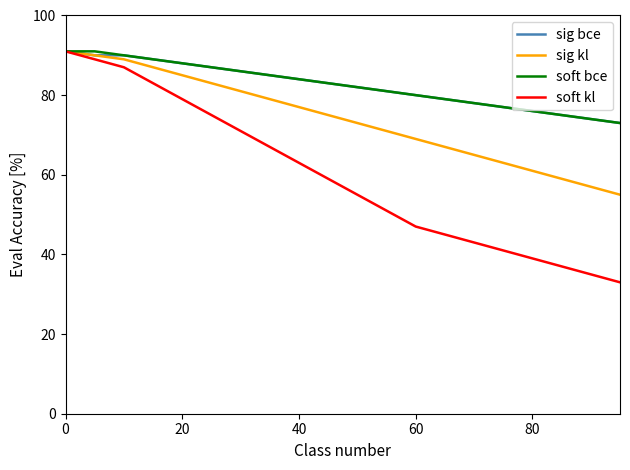

What is the smallest value displayed?

33